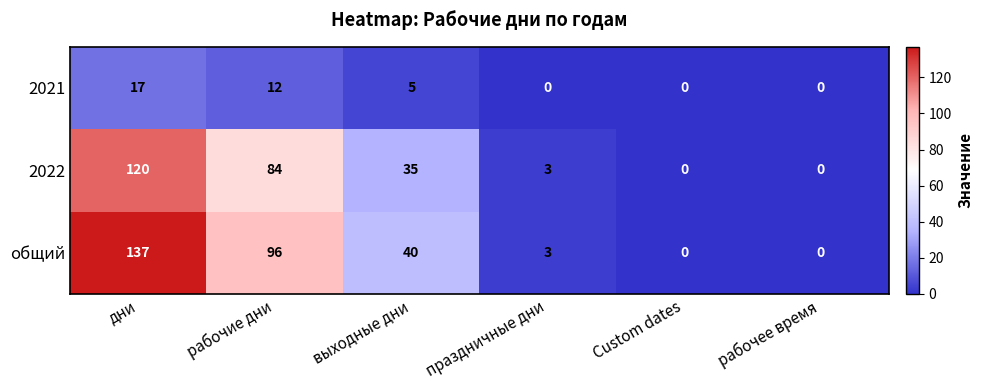

Which series has the largest total across all categories?

общий